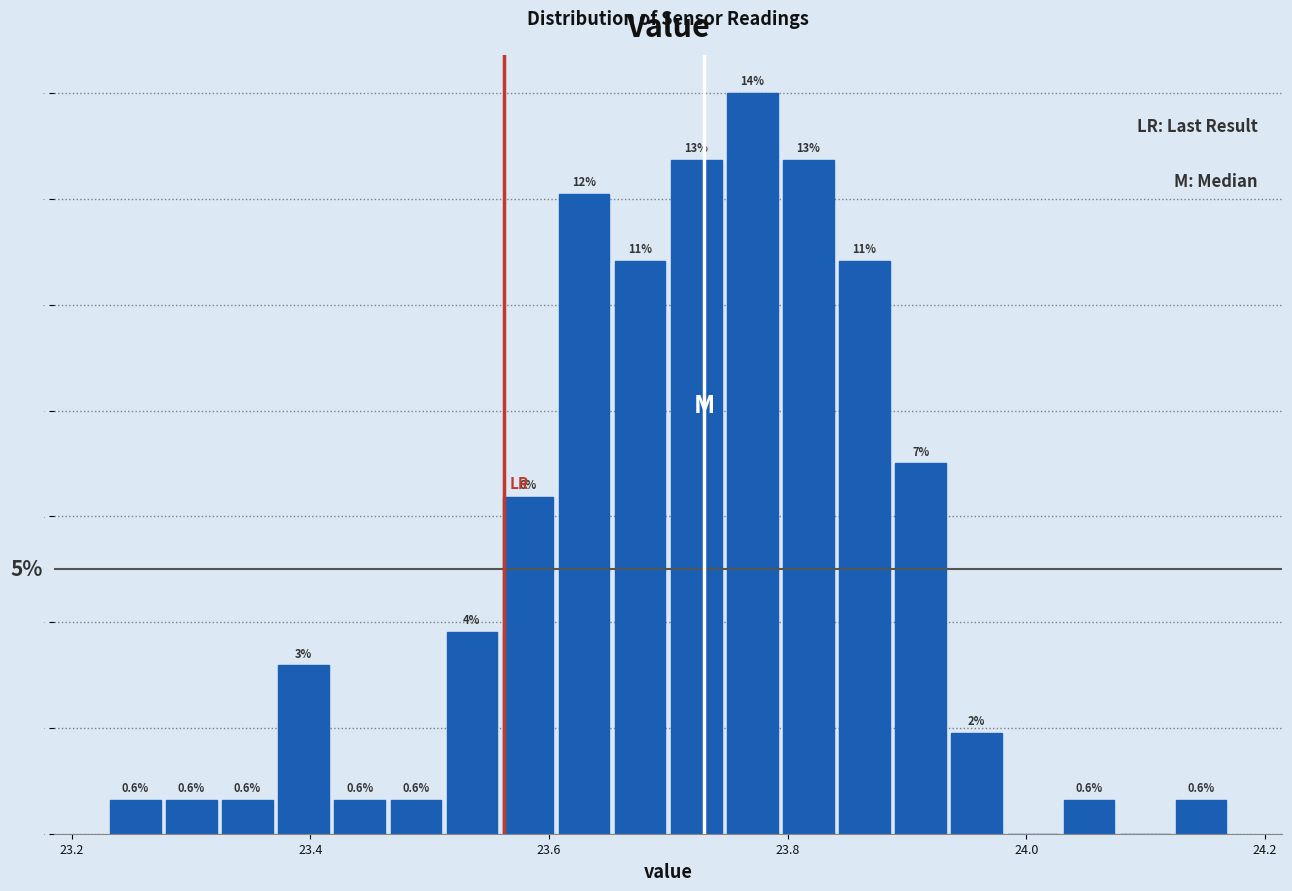

Read against the x-axis, roughly where is the centre of the tallest bar?

23.78